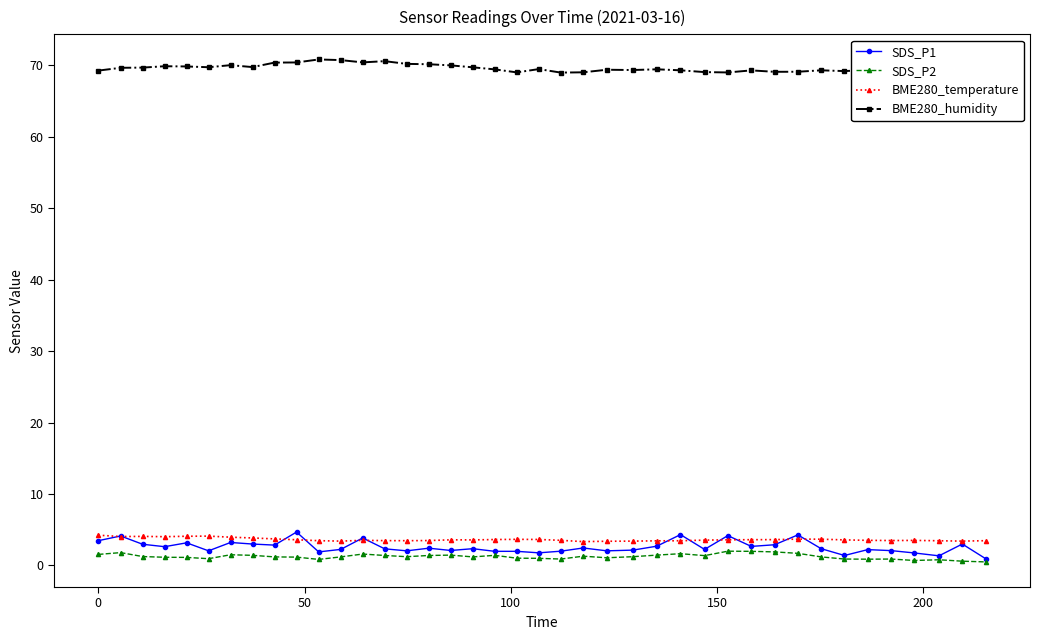

True or false: BME280_temperature and SDS_P2 intersect in this chart.

False